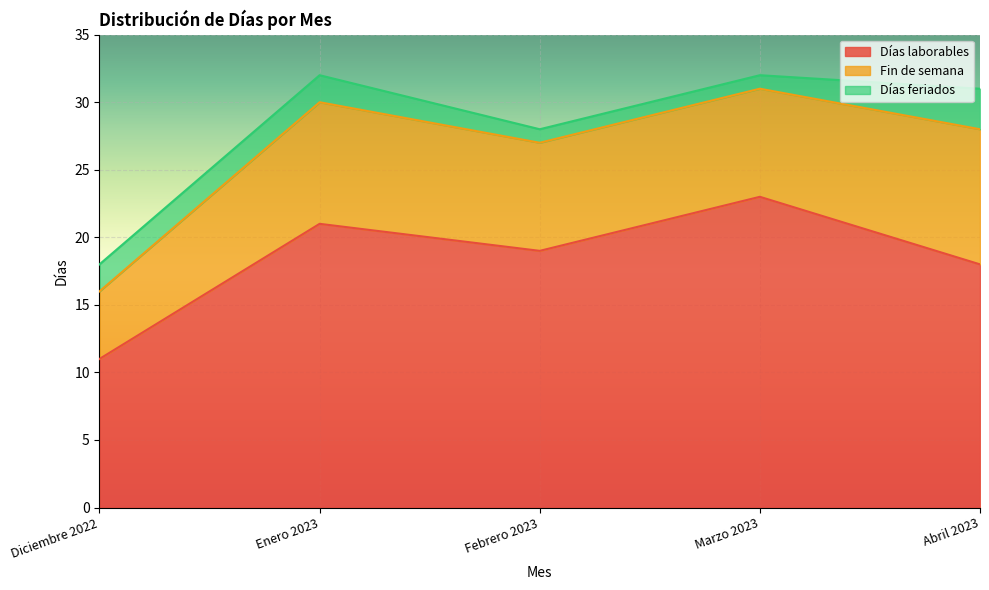

What is the difference between the highest and lowest values at Marzo 2023?

22